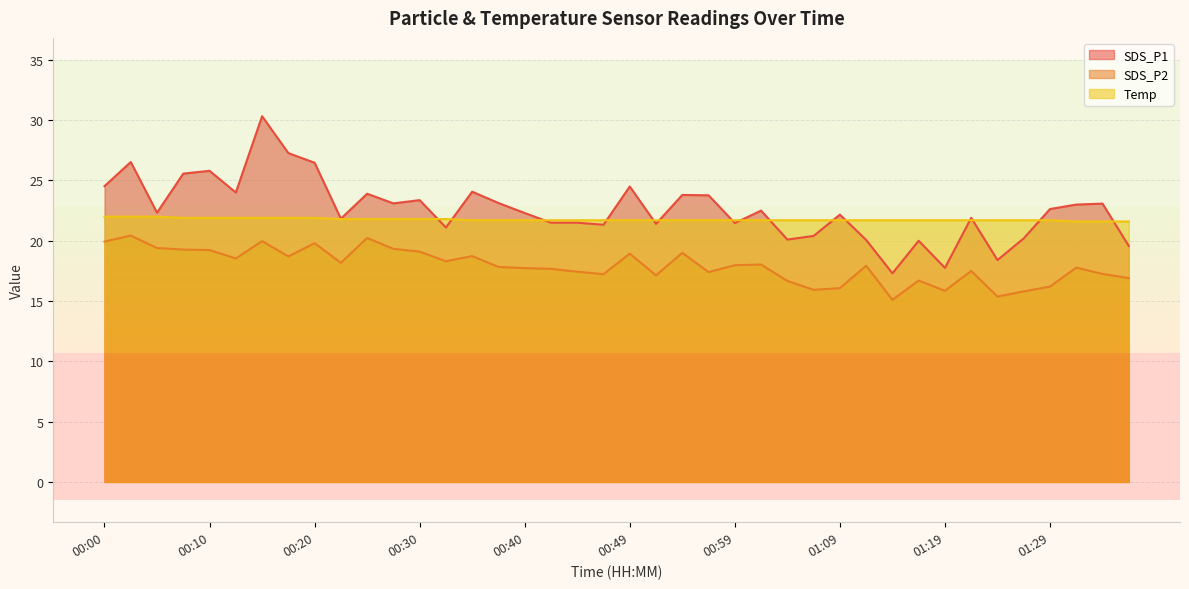

Count the number of data series in this chart.

3